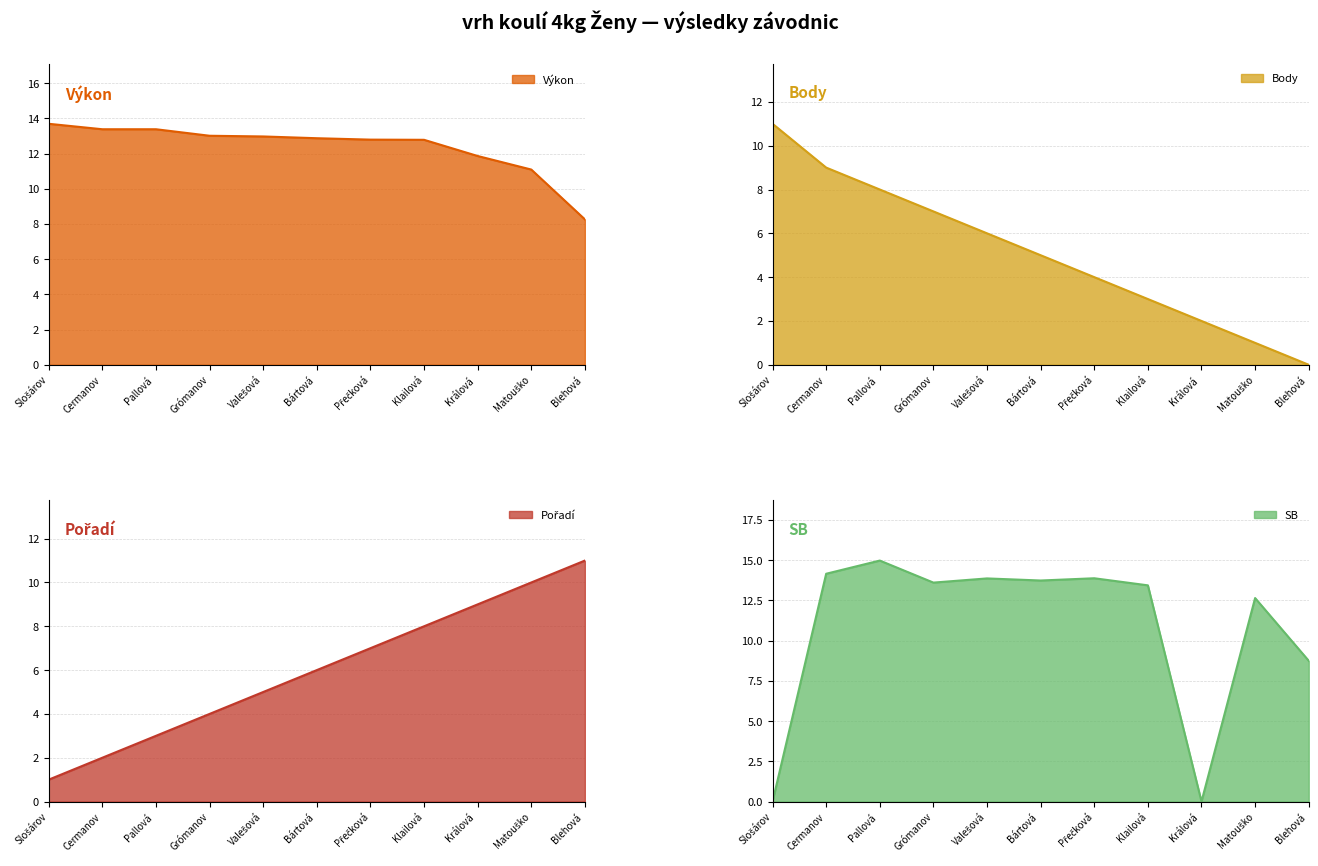

Which series has the largest range (max minus min)?

SB